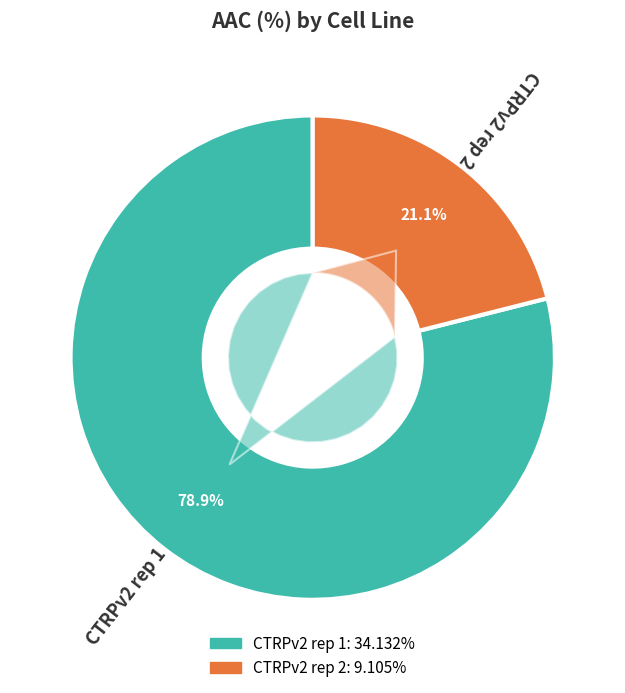

To the nearest percent, what is the difference between the CTRPv2 rep 1 and CTRPv2 rep 2 slice percentages?

58%